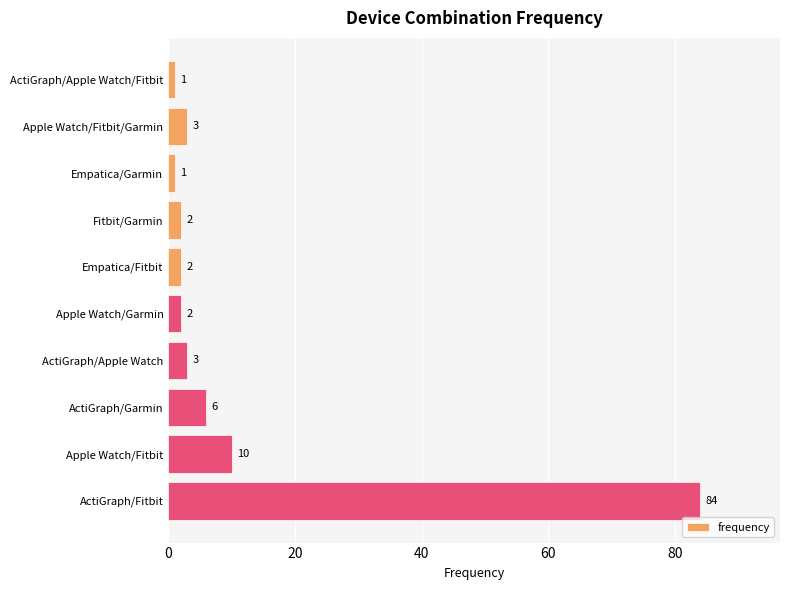

Count the number of data series in this chart.

1